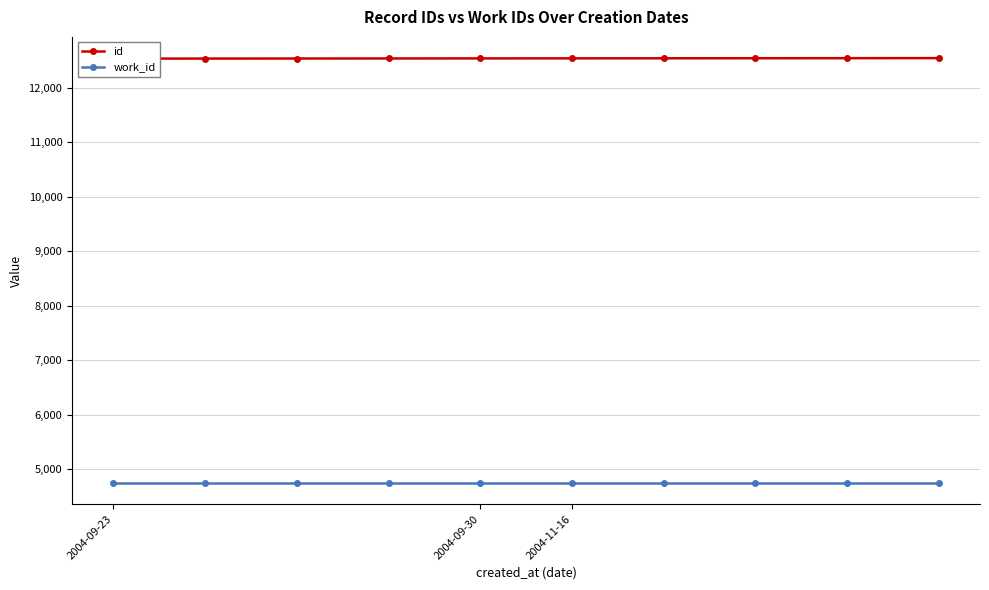

What is the difference between the highest and lowest values at 4?

7794